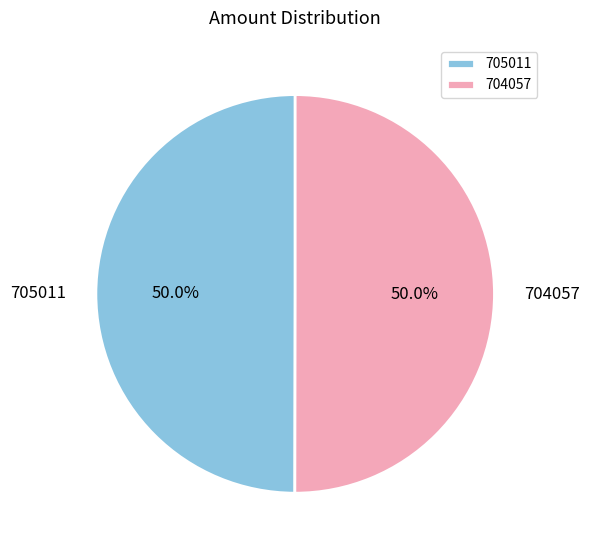

Combined, what portion of the pie is 704057 and 705011?

100.0%